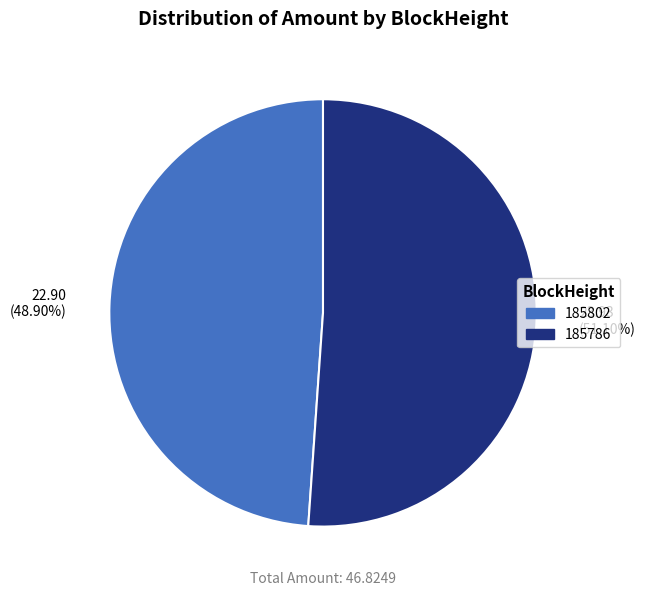

True or false: 185786 accounts for 85% of the total.

False